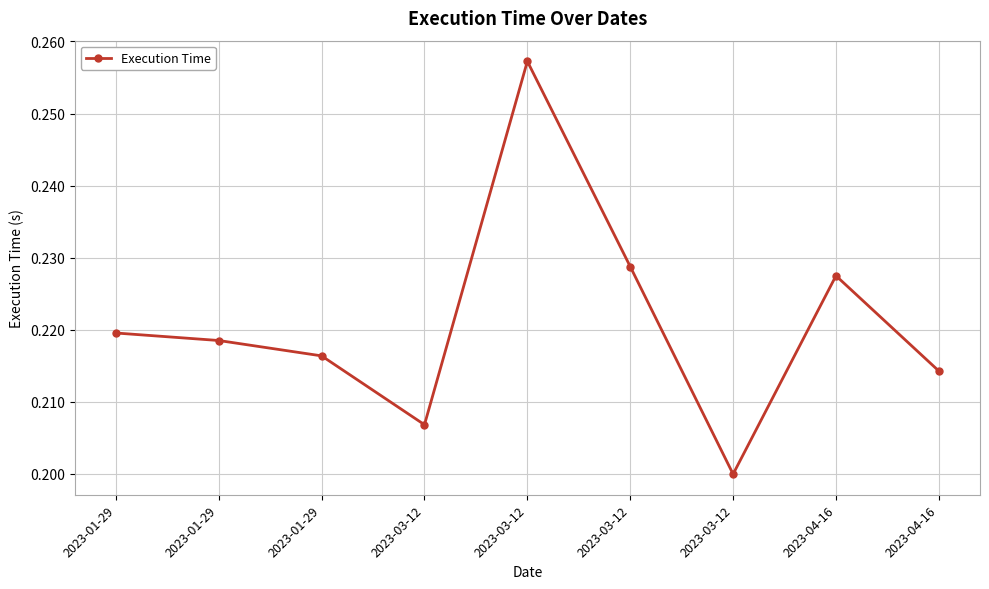

What is the value of the 3rd point from the left?

0.2